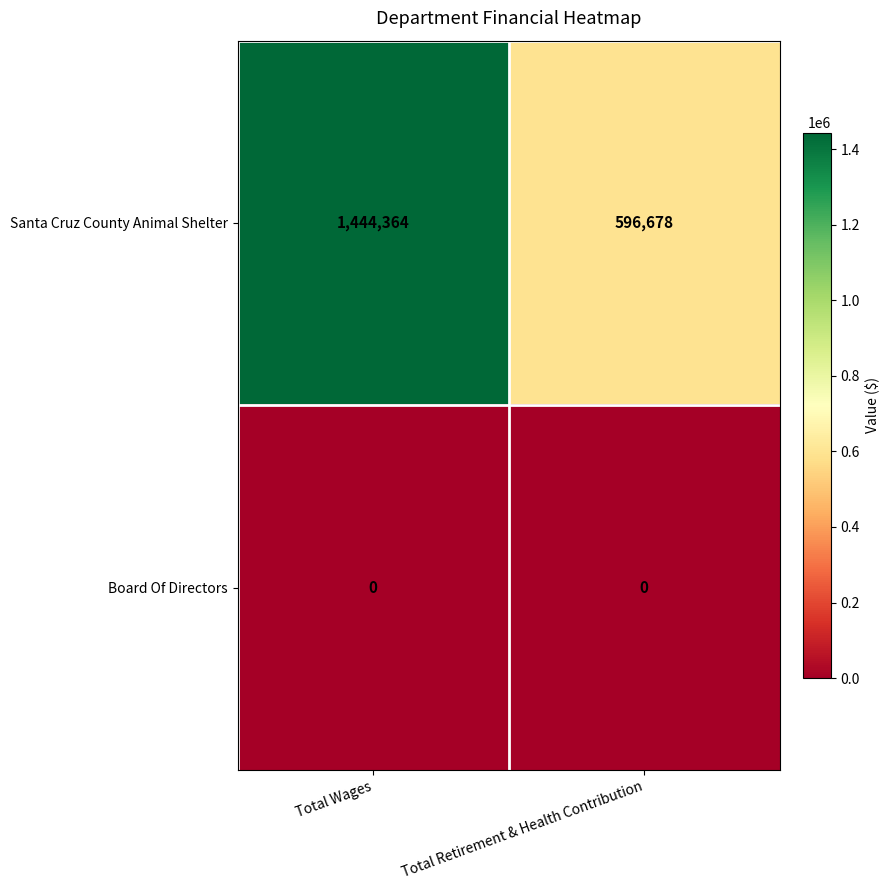

What is the maximum value shown in the chart?

1444364